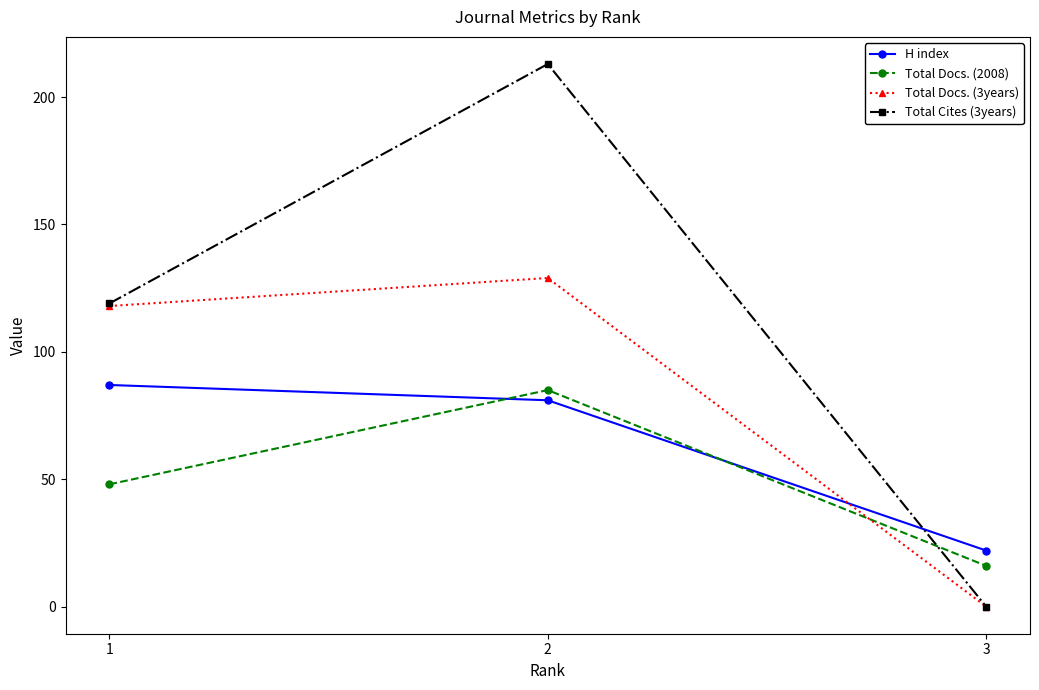

Which series has the widest spread of values?

Total Cites (3years)